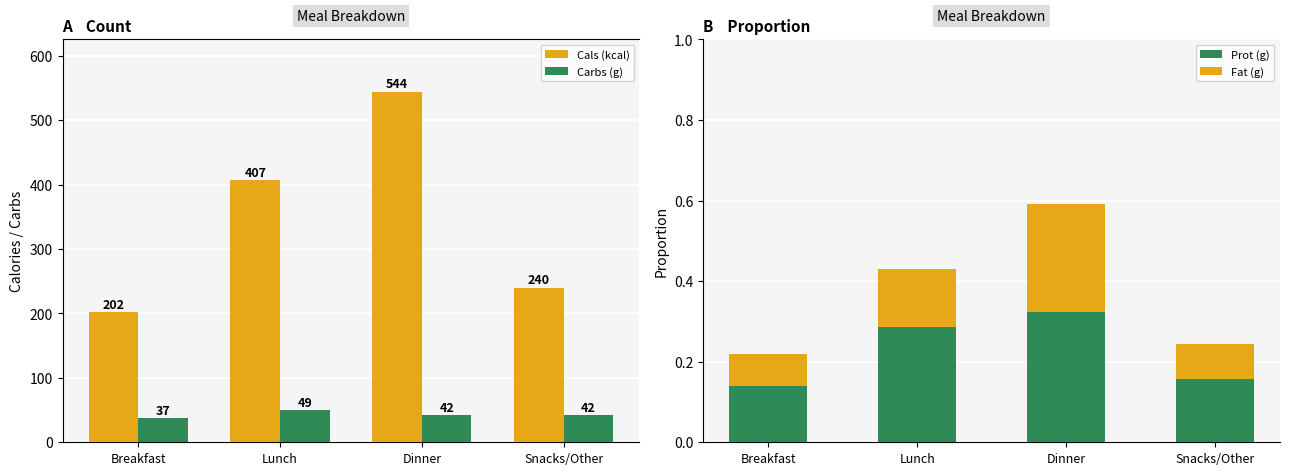

What is the minimum value shown in the chart?

0.1